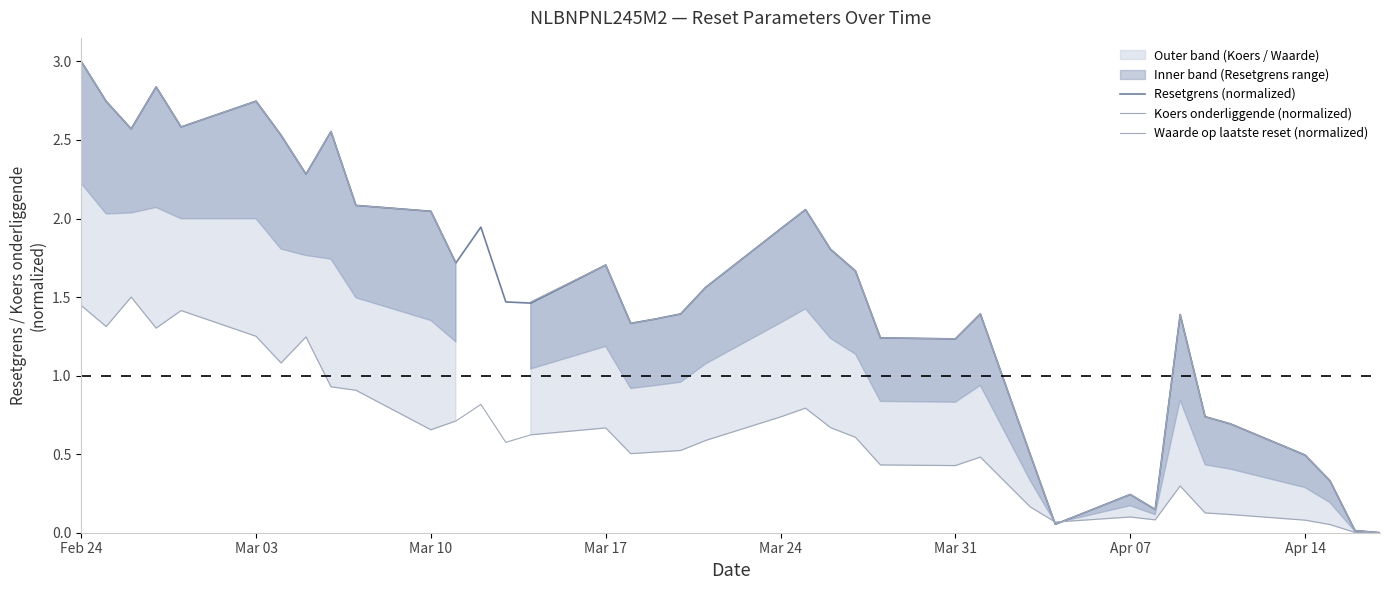

What is the sum of all Resetgrens (normalized) values?

57.9